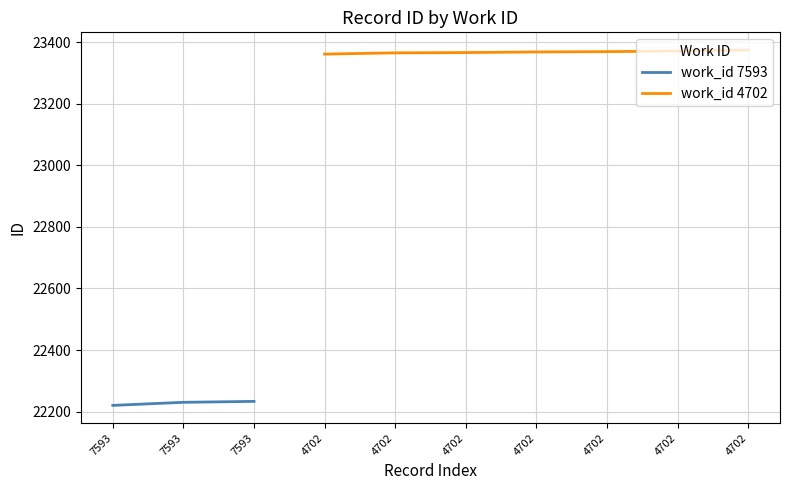

Rank the categories by value from highest to lowest.

4702, 4702, 4702, 4702, 4702, 4702, 4702, 7593, 7593, 7593